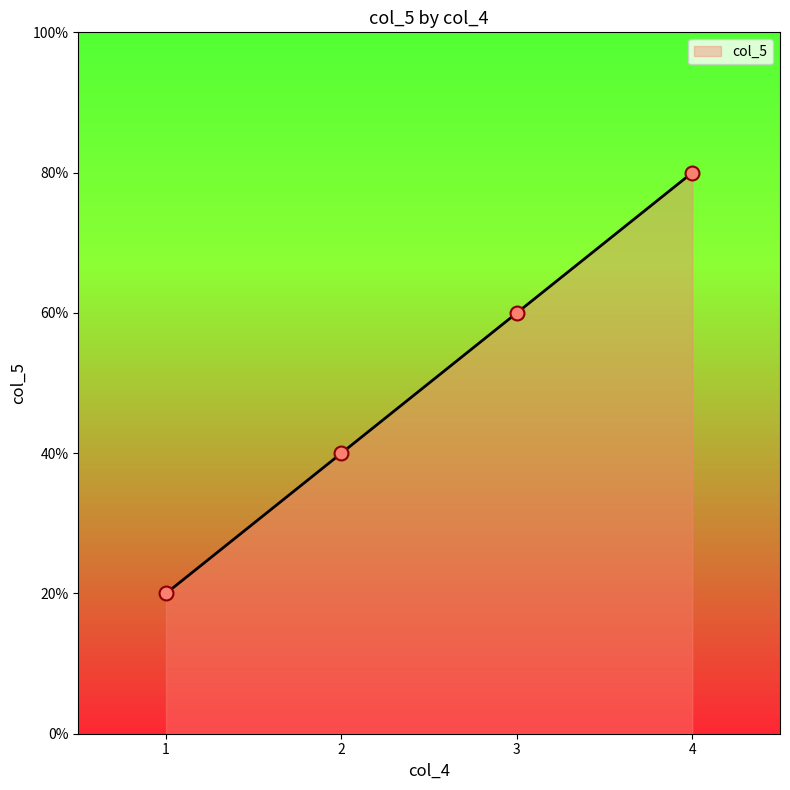

Is this an area chart (filled region under the line)?

Yes